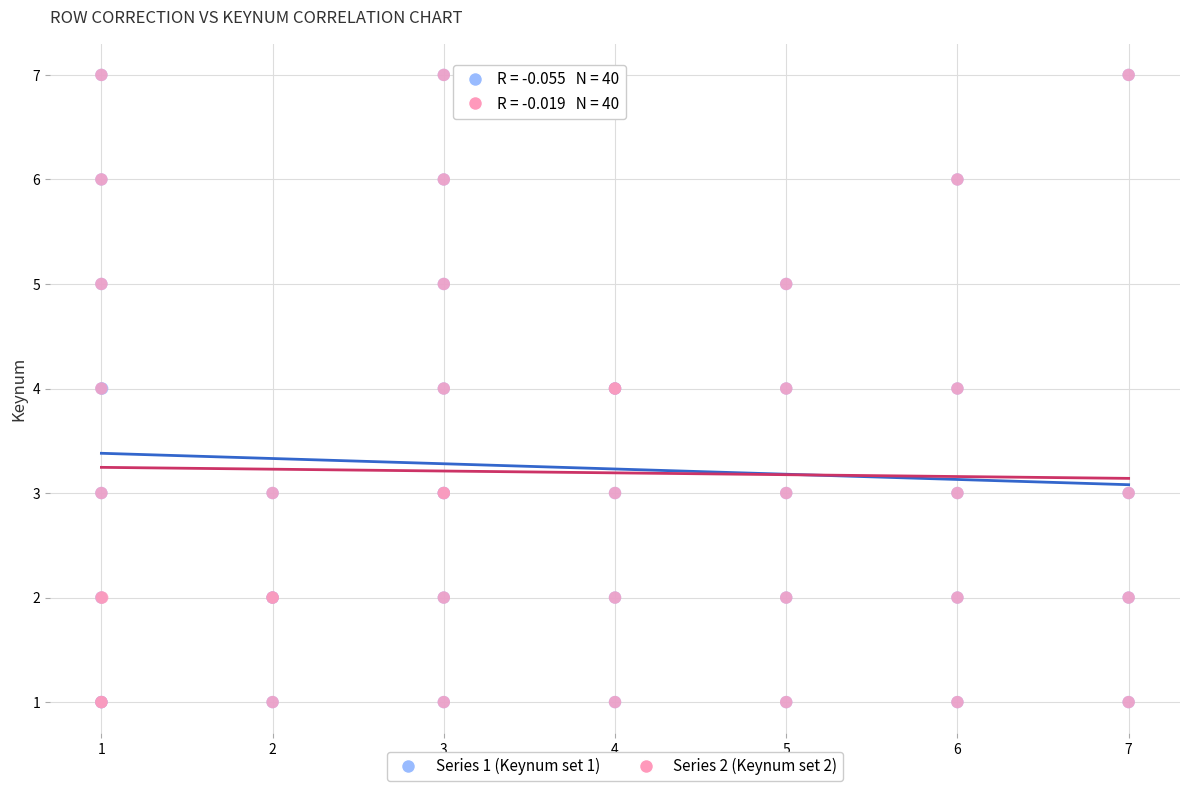

What are all the series names shown in the legend?

Series 1 (Keynum set 1), Series 2 (Keynum set 2)